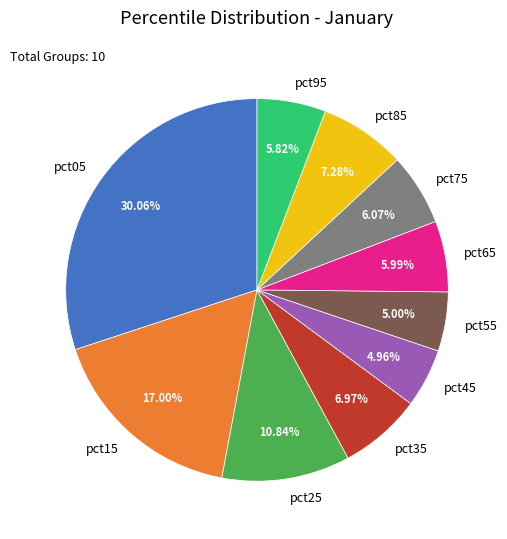

What percentage is NOT represented by pct25?

89.2%